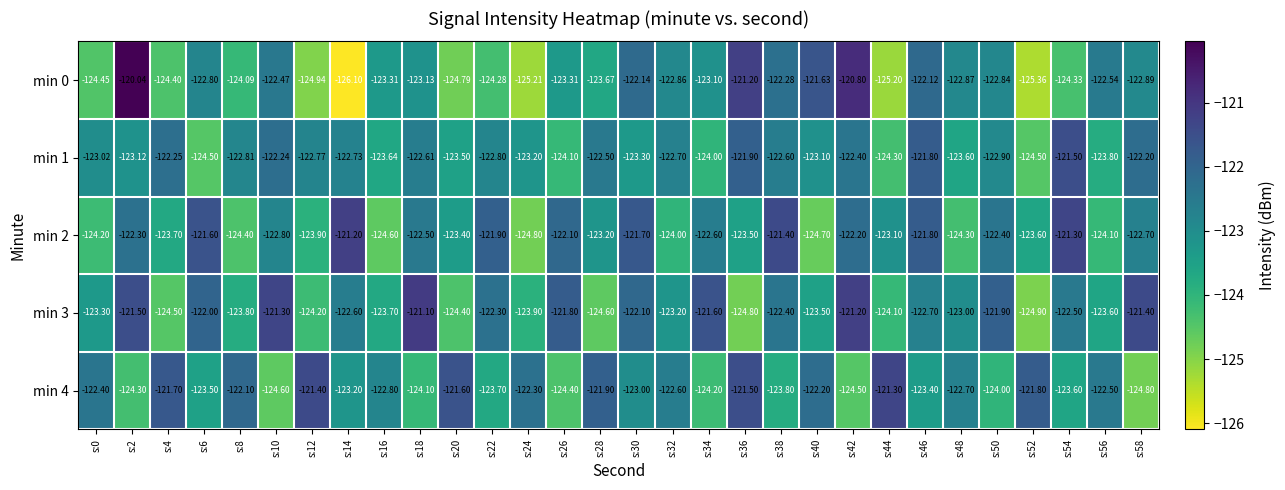

What is the smallest value displayed?

-126.1